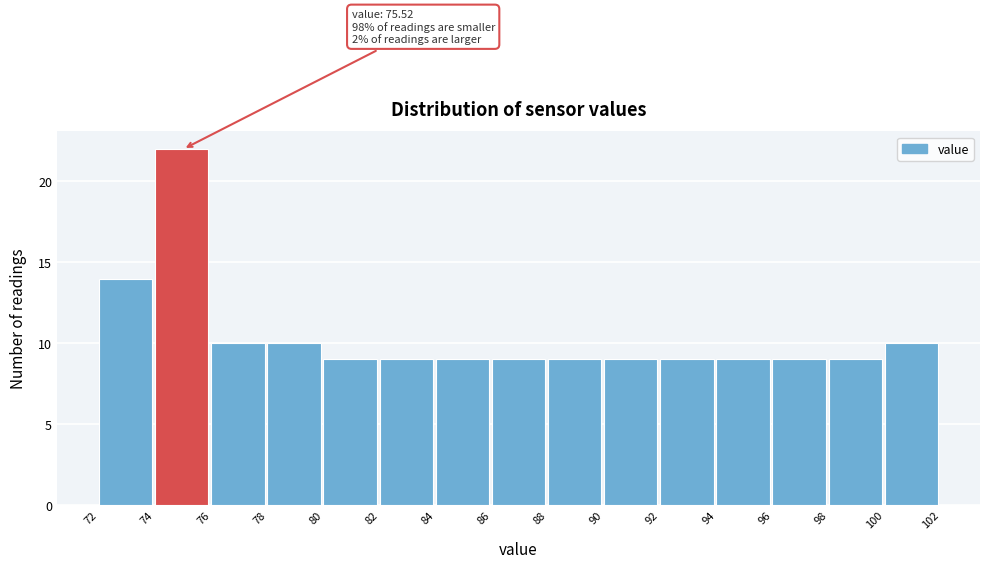

Reading left to right, extract all data points from this chart.

14	22	10	10	9	9	9	9	9	9	9	9	9	9	10